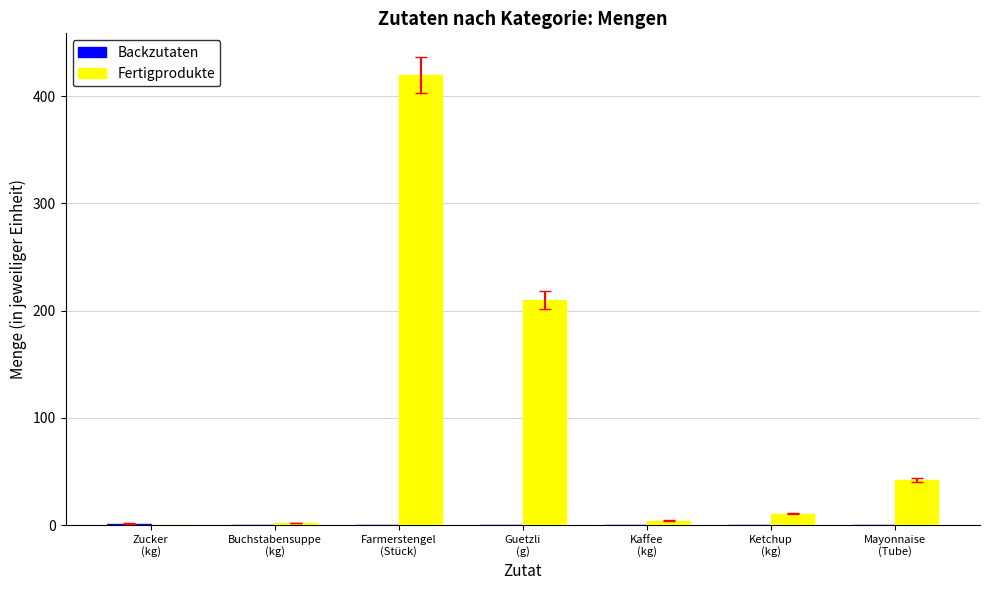

Which series has the largest total across all categories?

Fertigprodukte